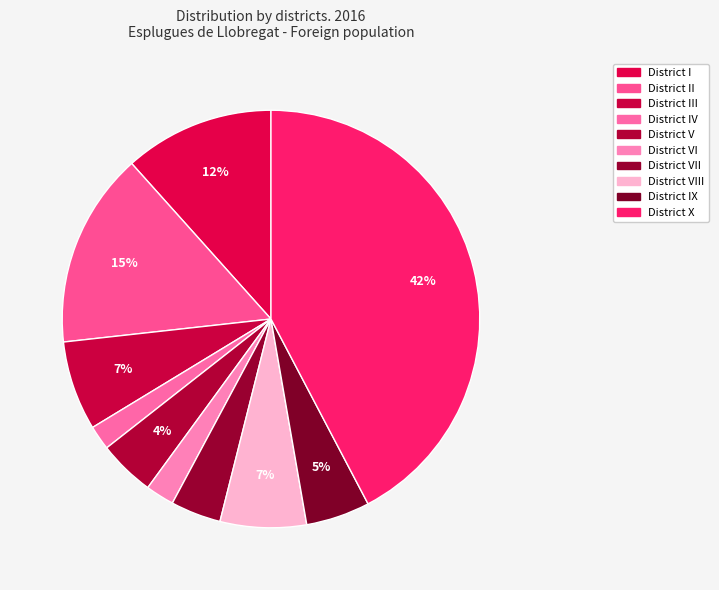

Count the number of slices in the pie.

10